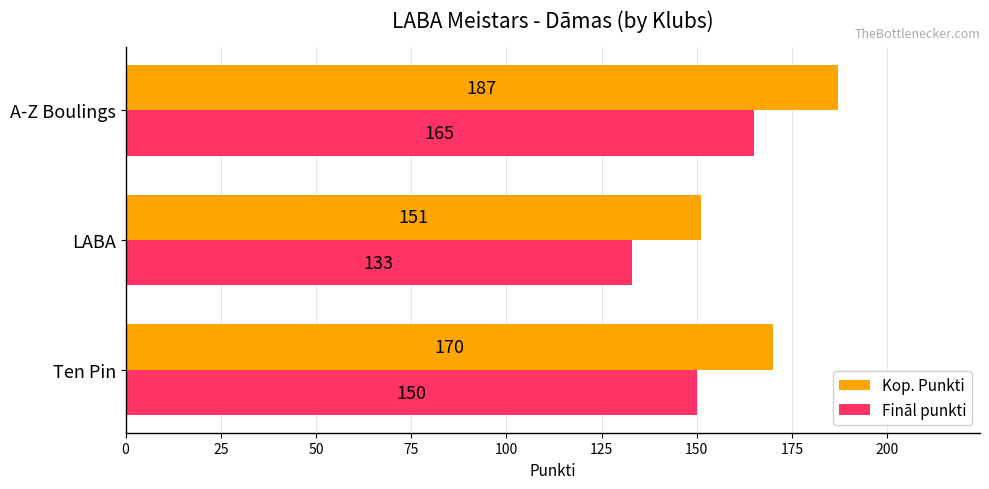

What is the difference between the highest and lowest values at LABA?

18